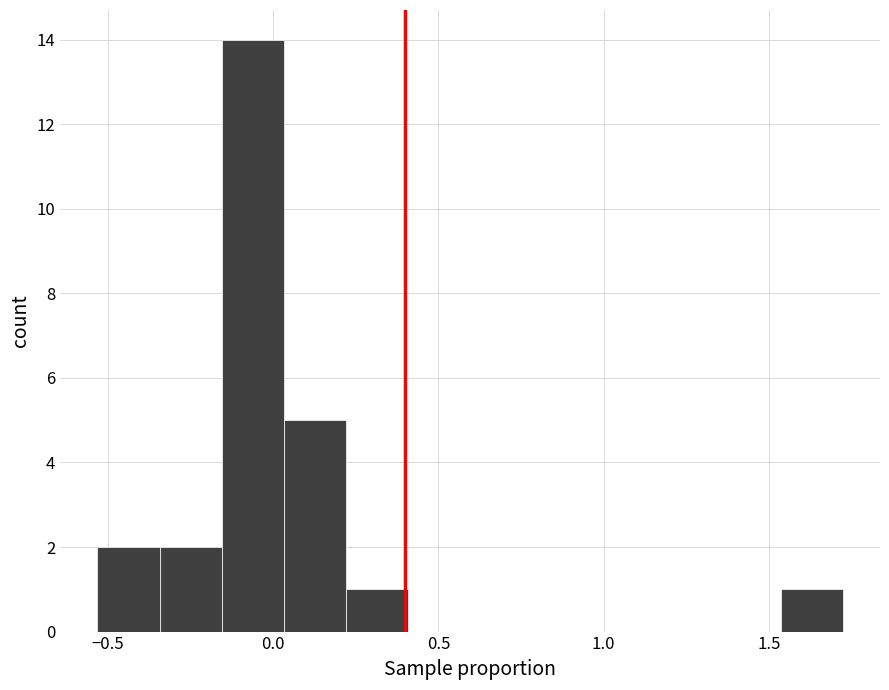

Around what value on the x-axis is the tallest bar? Give the approximate position of its centre, as read against the axis.

-0.05